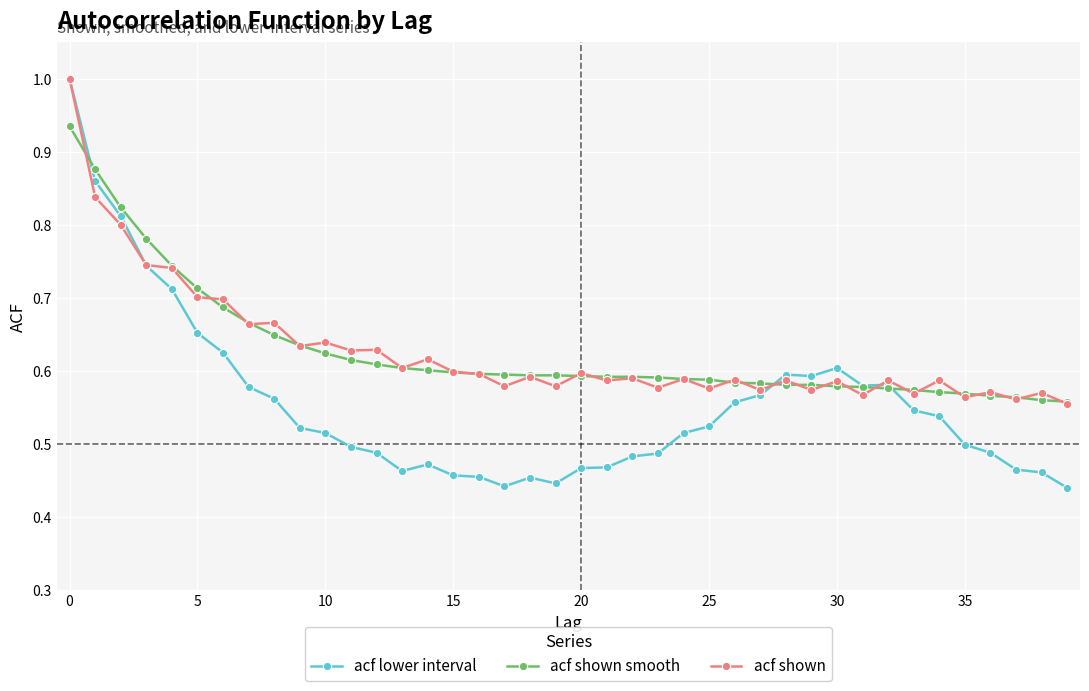

True or false: acf shown has more than 0 interior local peaks.

True